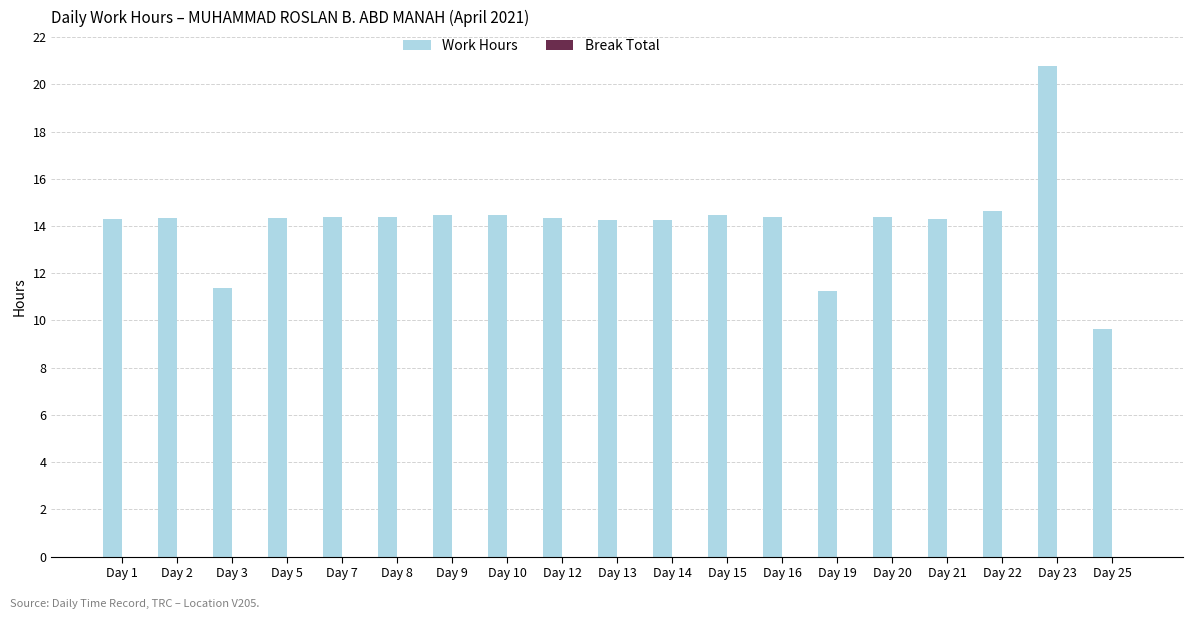

The chart shows a value of 7.5 at Day 3. True or false?

False